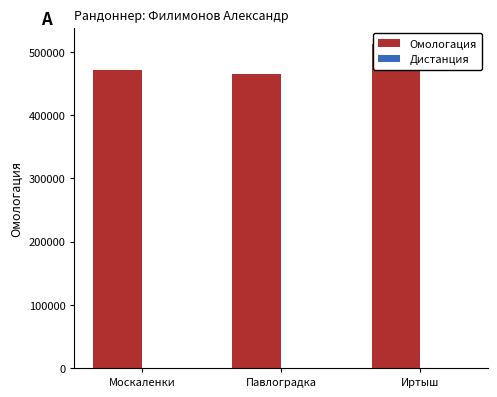

Rank the series by their average value, from highest to lowest.

Омологация, Дистанция